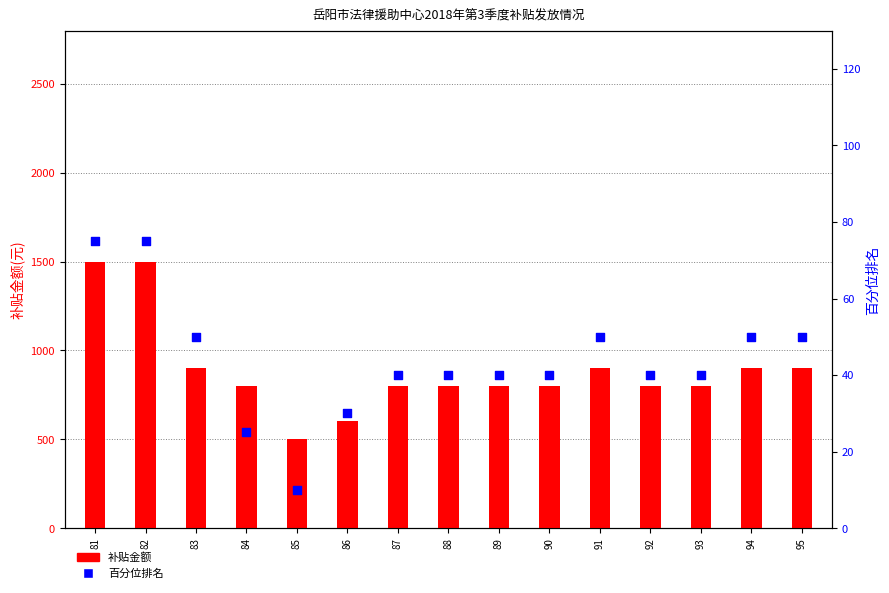

Which series contains the lowest Y value?

百分位排名